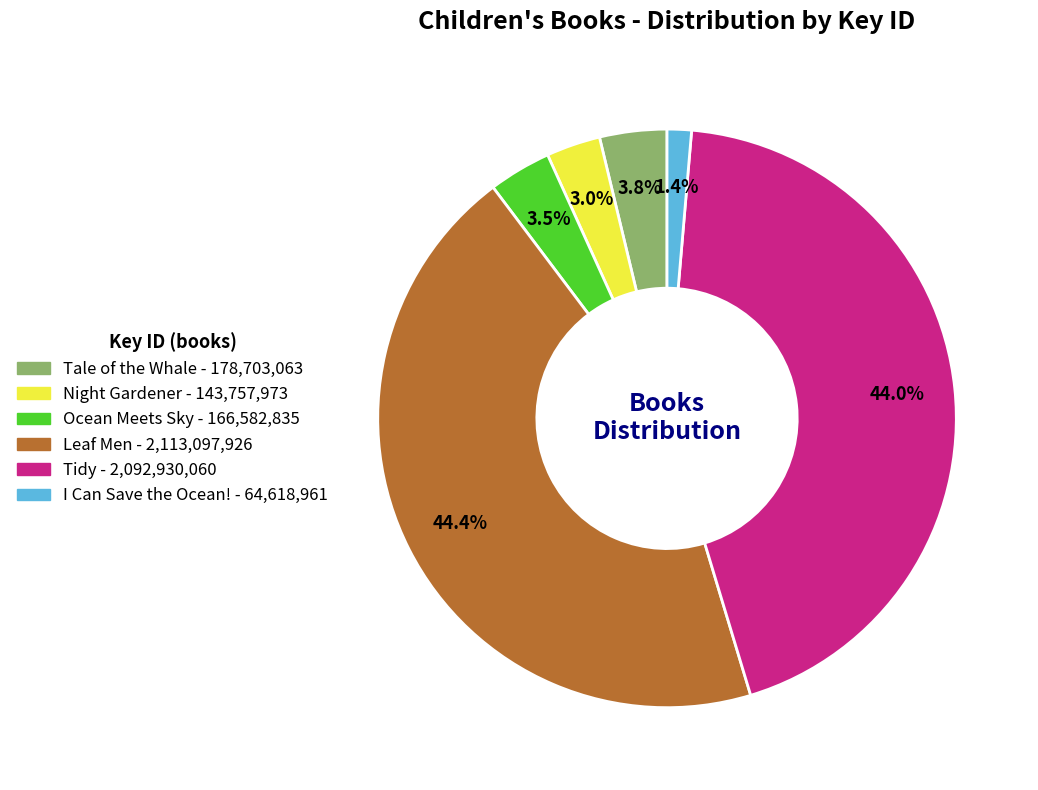

What percentage is the Tidy slice, to the nearest percent?

44%